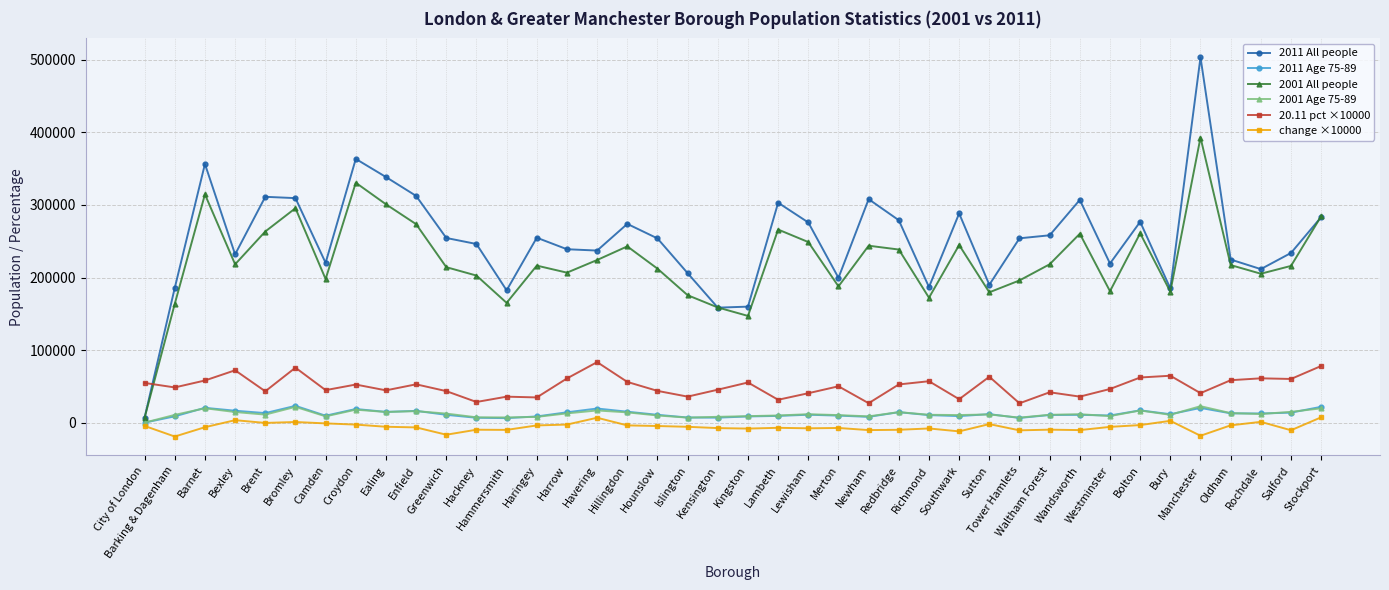

Which series has the largest total across all categories?

2011 All people